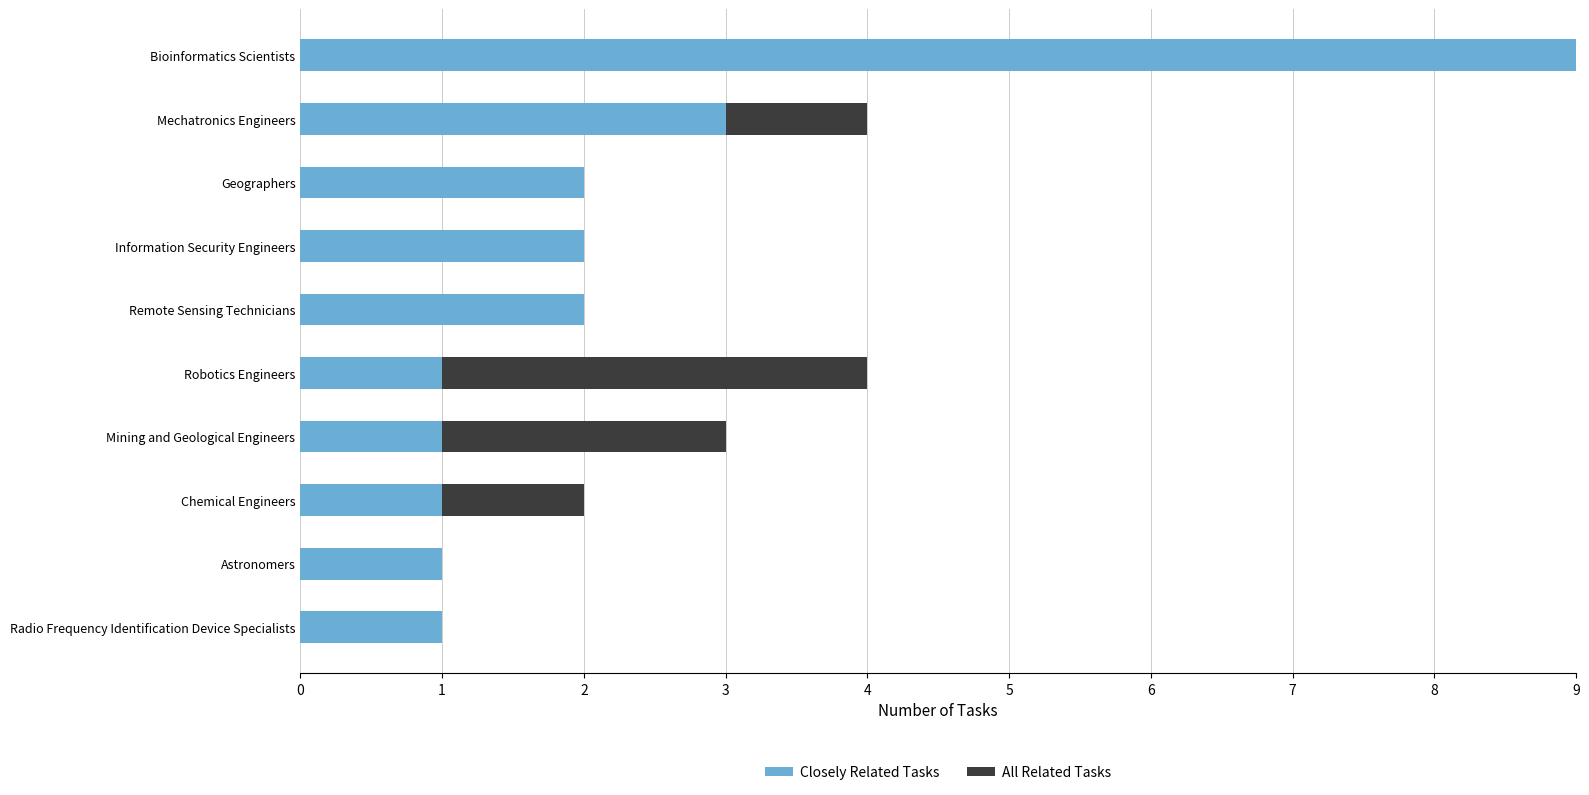

Which category has the highest value in the Closely Related Tasks series?

Bioinformatics Scientists